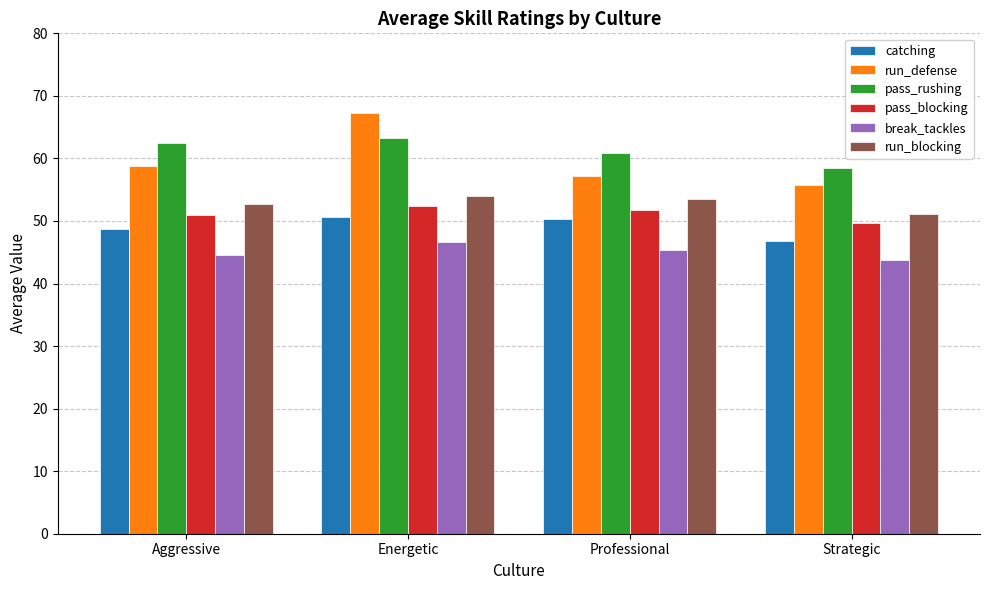

How many bars are there in total?

24